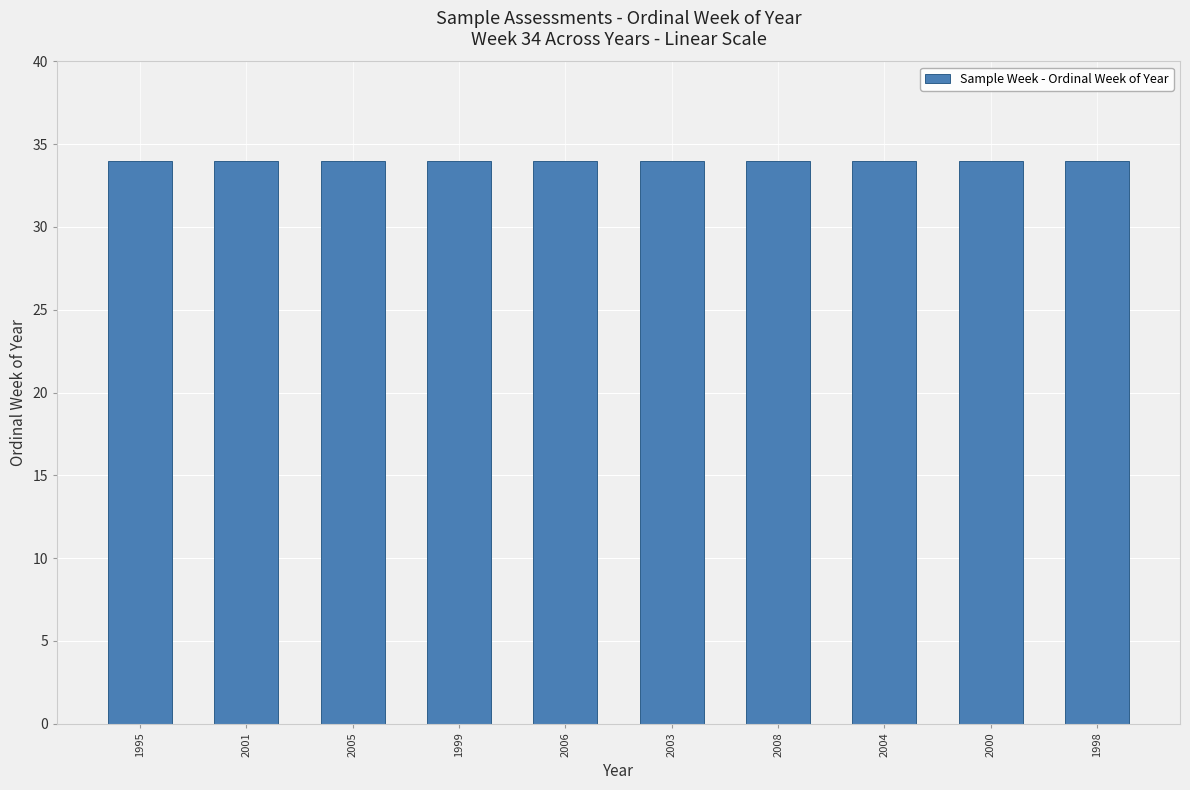

Count the number of values greater than 2003.

4